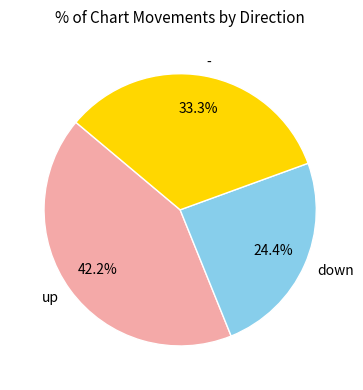

To the nearest percent, what is the difference between the up and - slice percentages?

9%